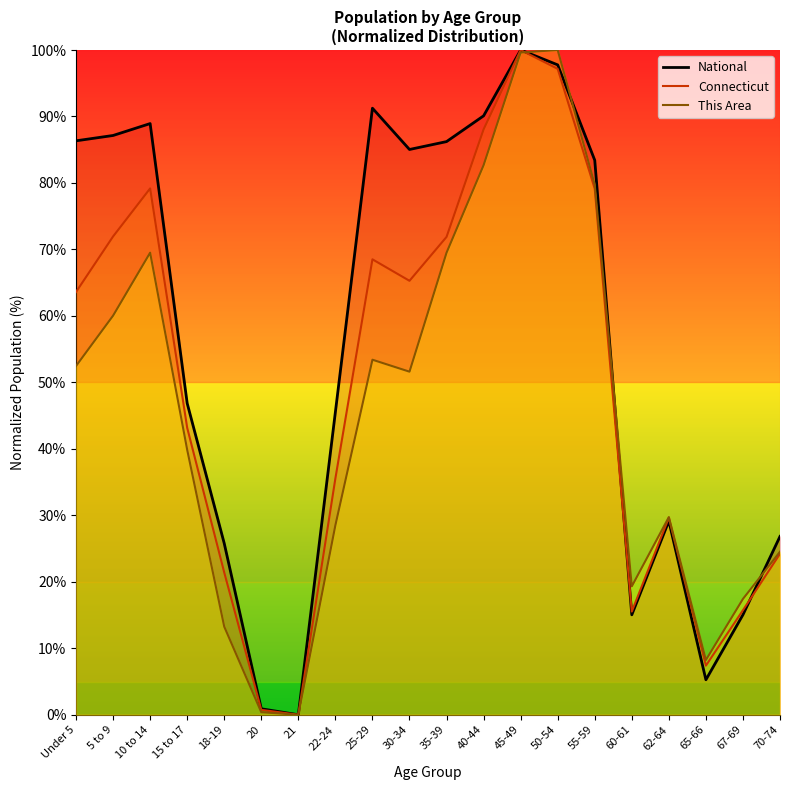

How many categories are shown in the chart?

20